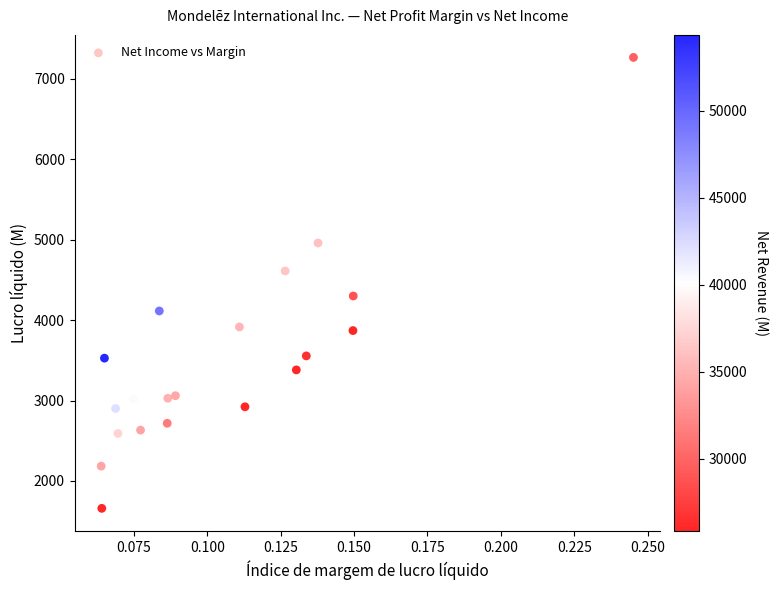

What is the range of Y values (max minus min)?

5608